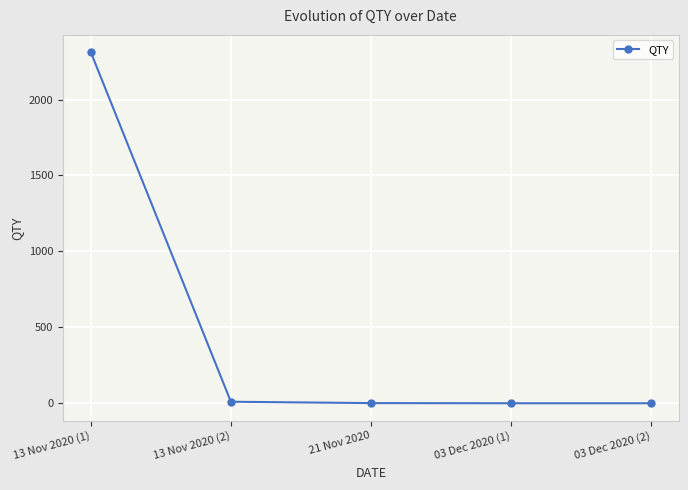

What is the label of the 3rd point from the right?

21 Nov 2020